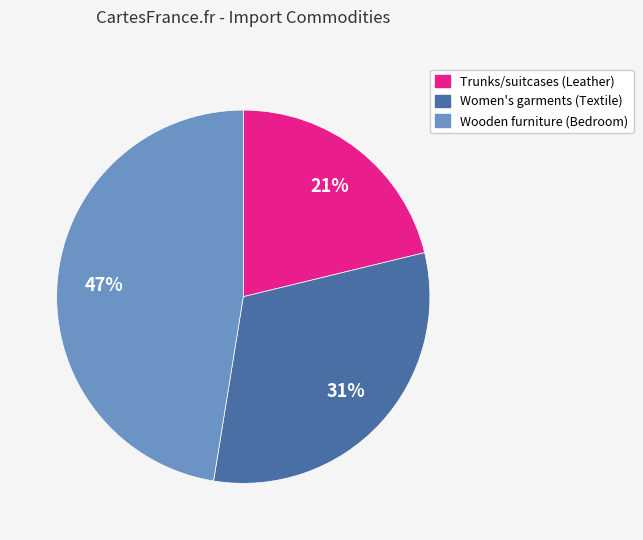

Does Women's garments (Textile) account for over 50% of the chart?

No